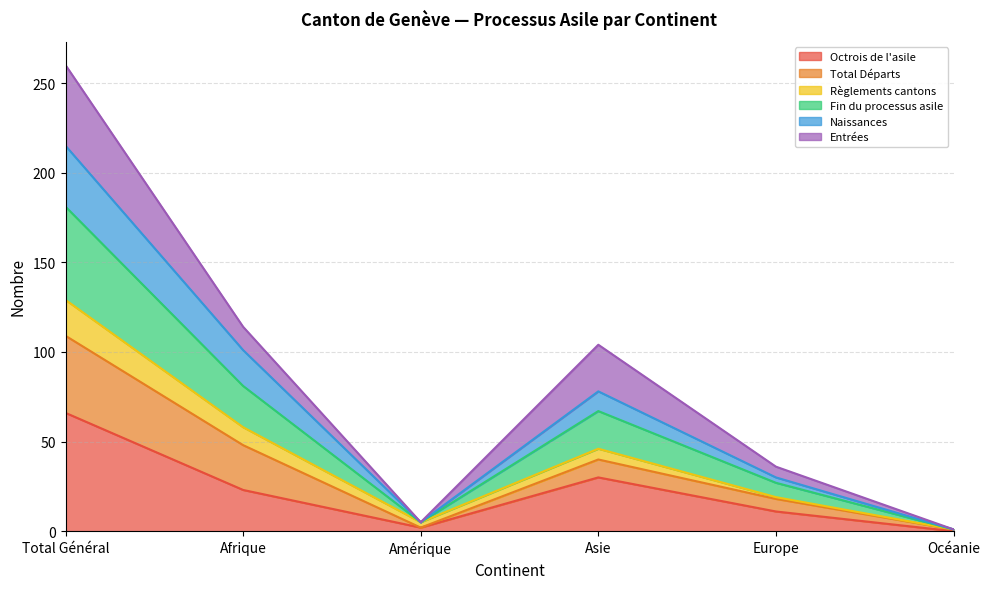

Which category has the highest value in the Octrois de l'asile series?

Total Général